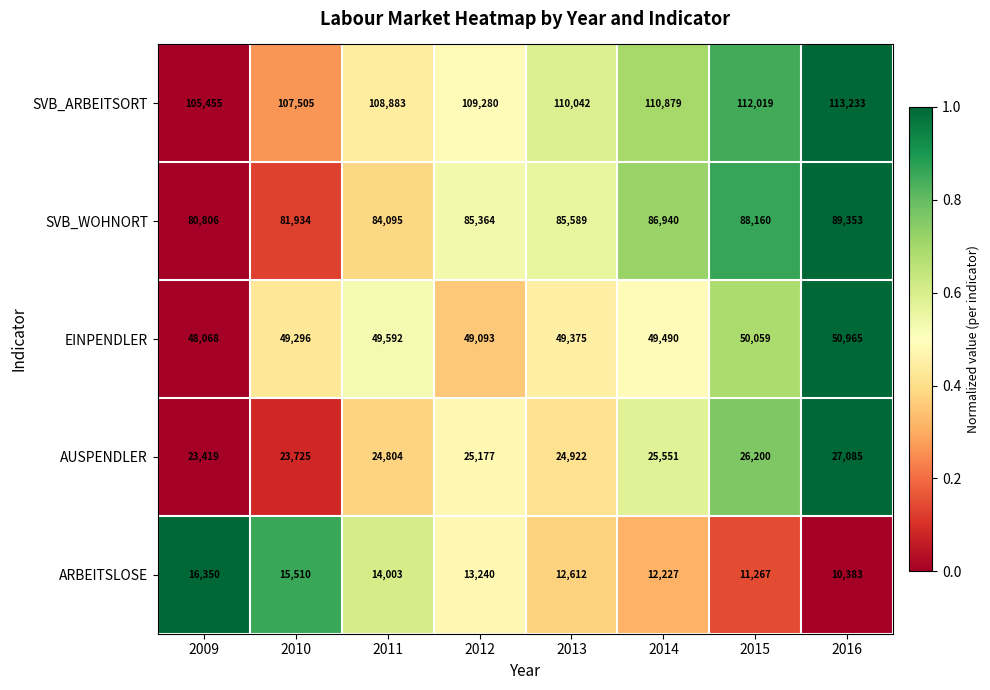

What is the sum of all AUSPENDLER values?

200883